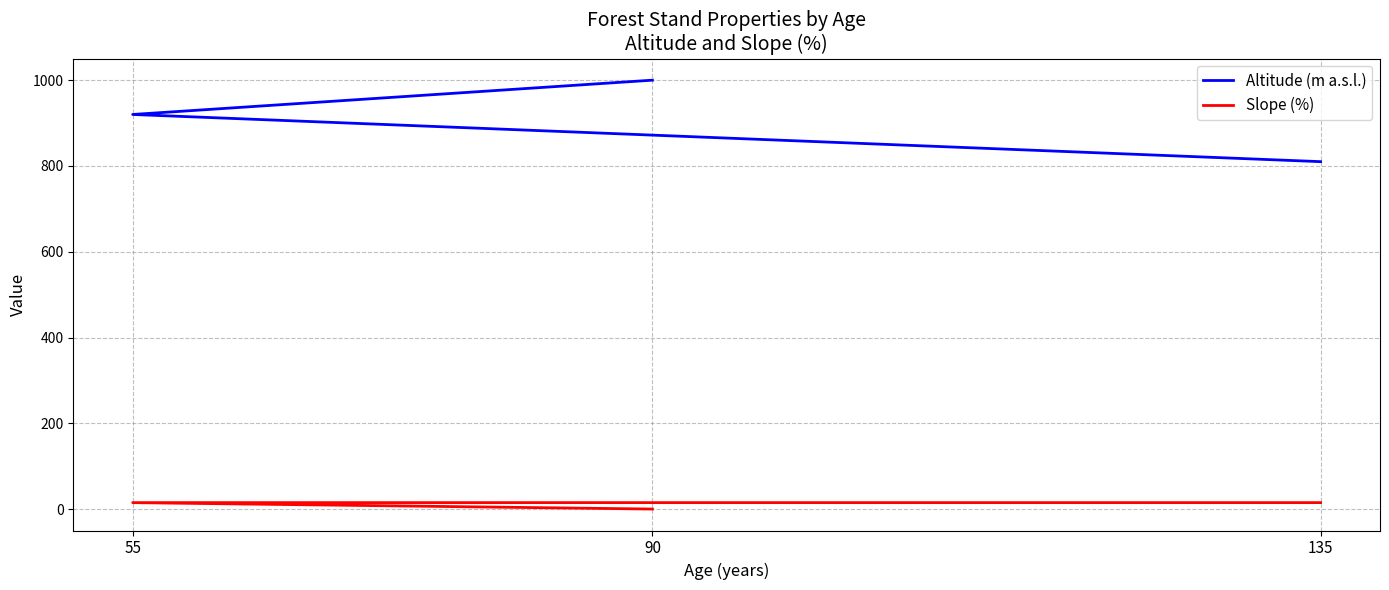

What is the spread (max minus min) of values at 135?

795